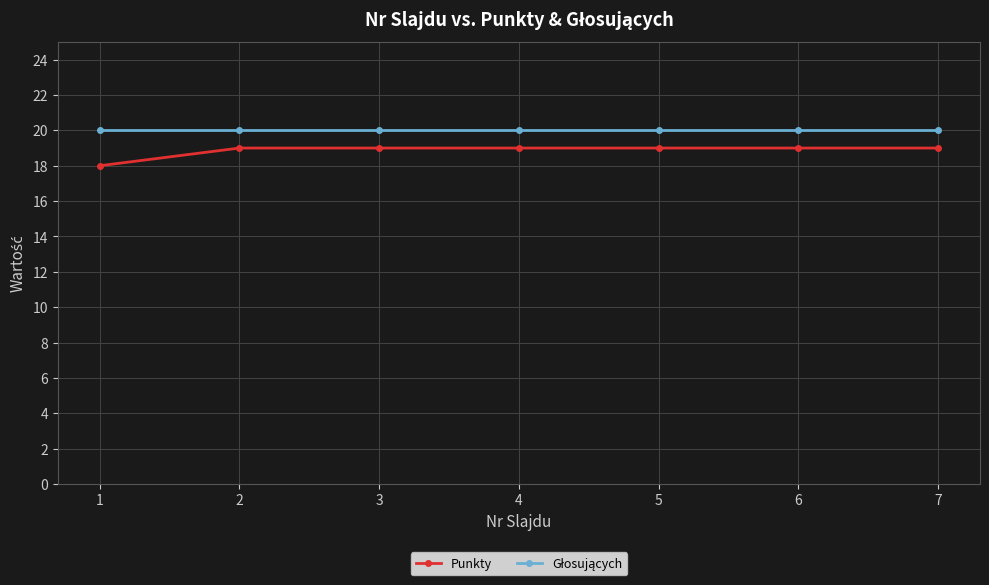

What is the total value across all series at 2?

39